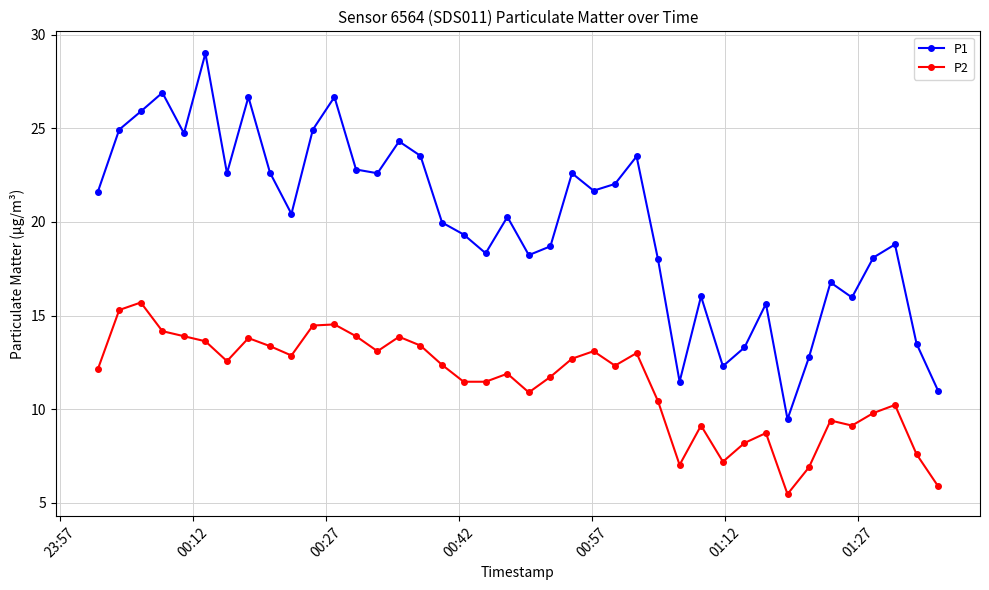

True or false: P1 and P2 intersect in this chart.

False